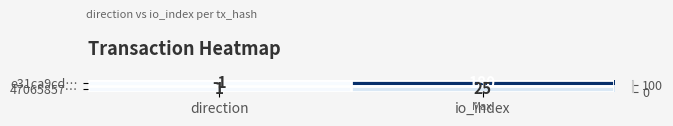

Rank the series by their maximum value, from highest to lowest.

e31ca9cd…, 47065857…